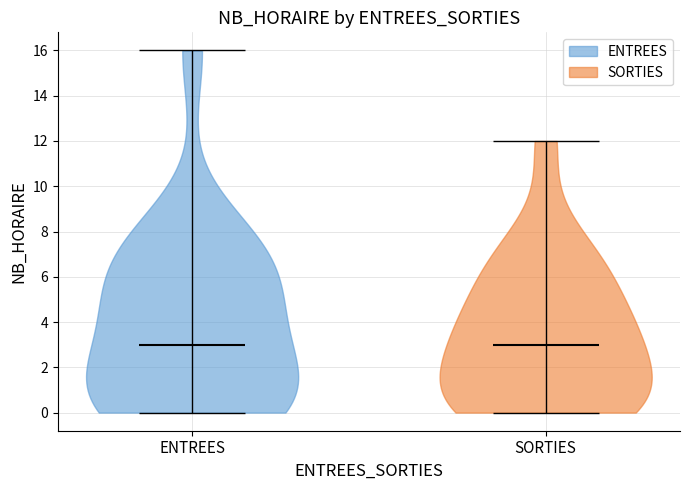

Reading left to right, read every violin against the y-axis: where its median line is, and the lowest and highest points it reaches. The values are not printed on the chart, so give them approximately, as read against the axis.

ENTREES: median line 3, lowest point 0, highest point 16
SORTIES: median line 3, lowest point 0, highest point 12